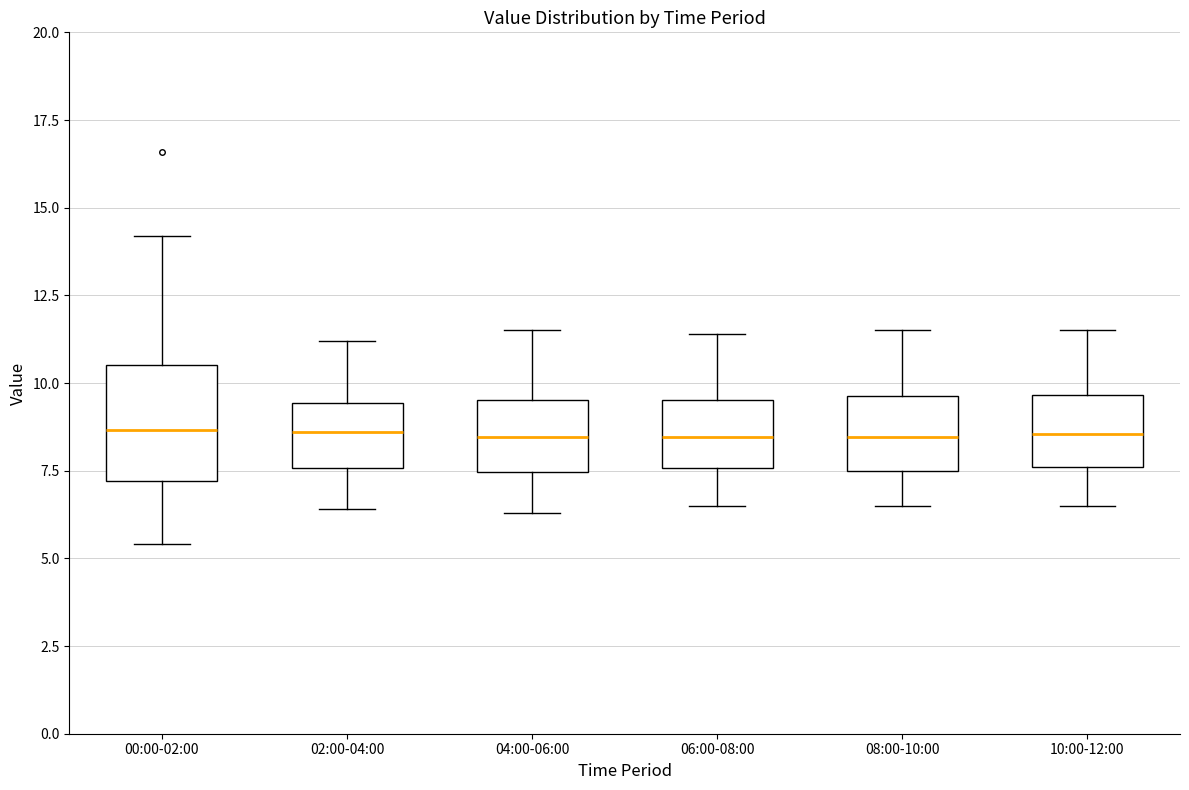

Comparing the boxes themselves (not the whiskers), which one is the tallest?

00:00-02:00